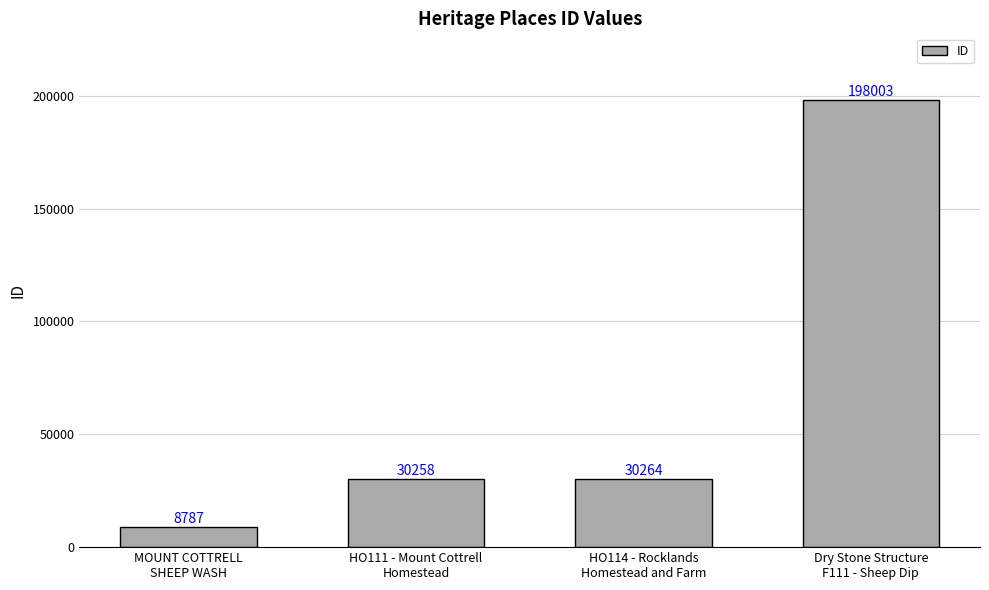

Is it true that the value at MOUNT COTTRELL
SHEEP WASH is 8787?

True